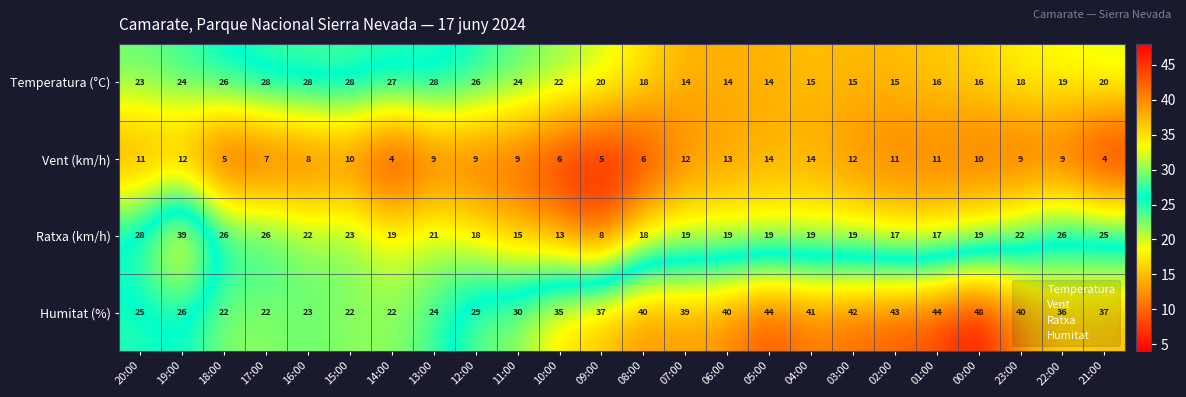

What is the sum of the Temperatura (°C) values at 03:00 and 05:00?

29